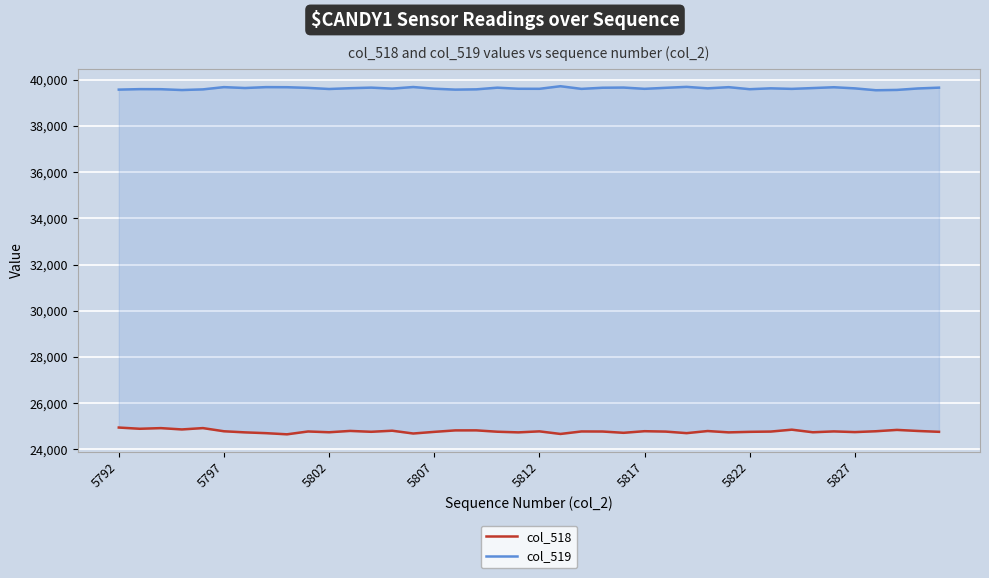

What is the maximum value shown in the chart?

39718